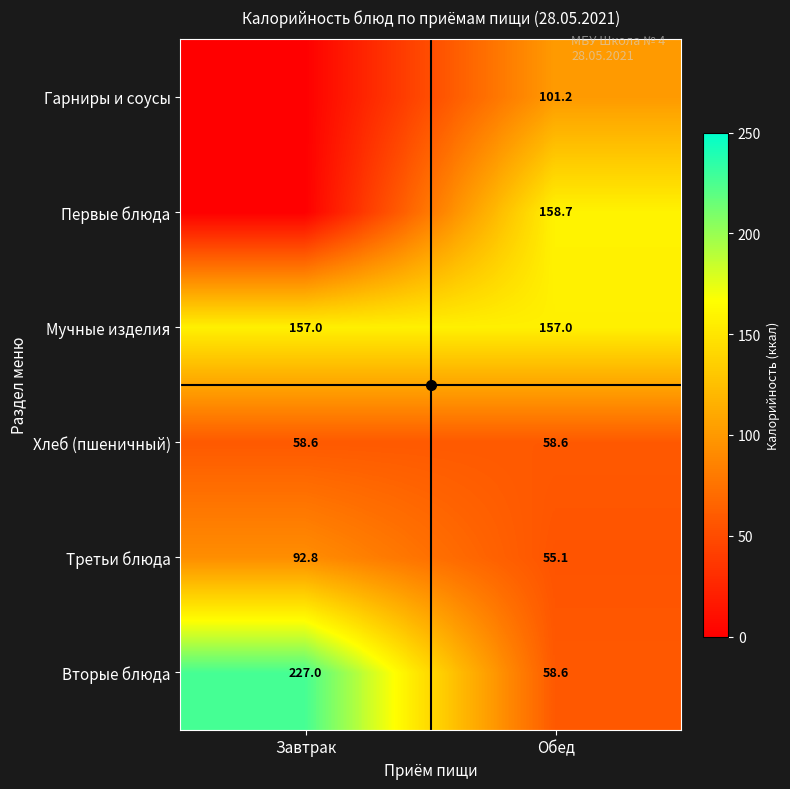

At which category is the sum across all series the highest?

Обед